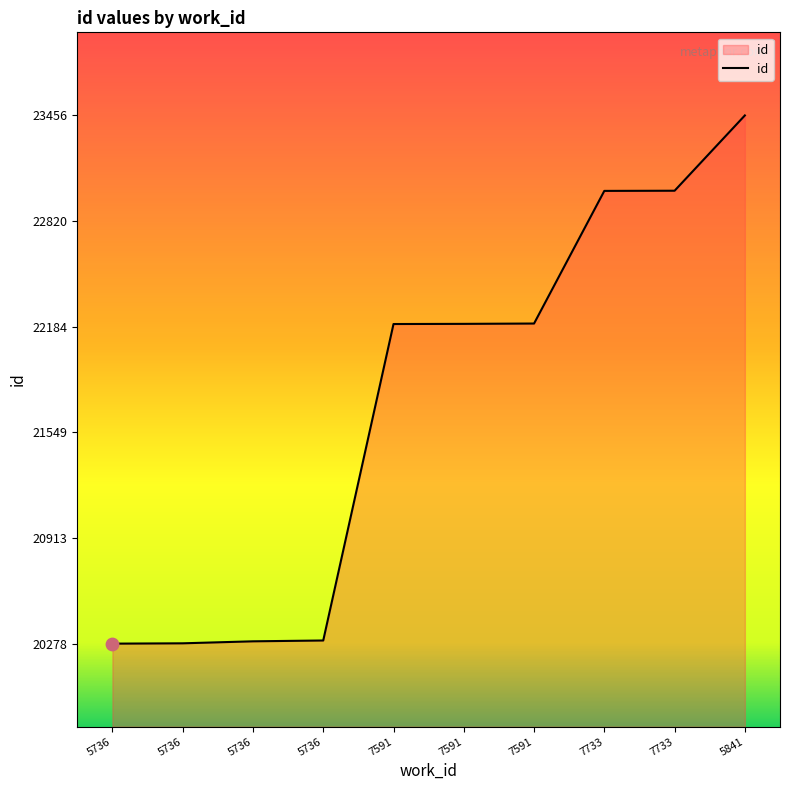

What is the change in value from 5736 to 7591?

+1909